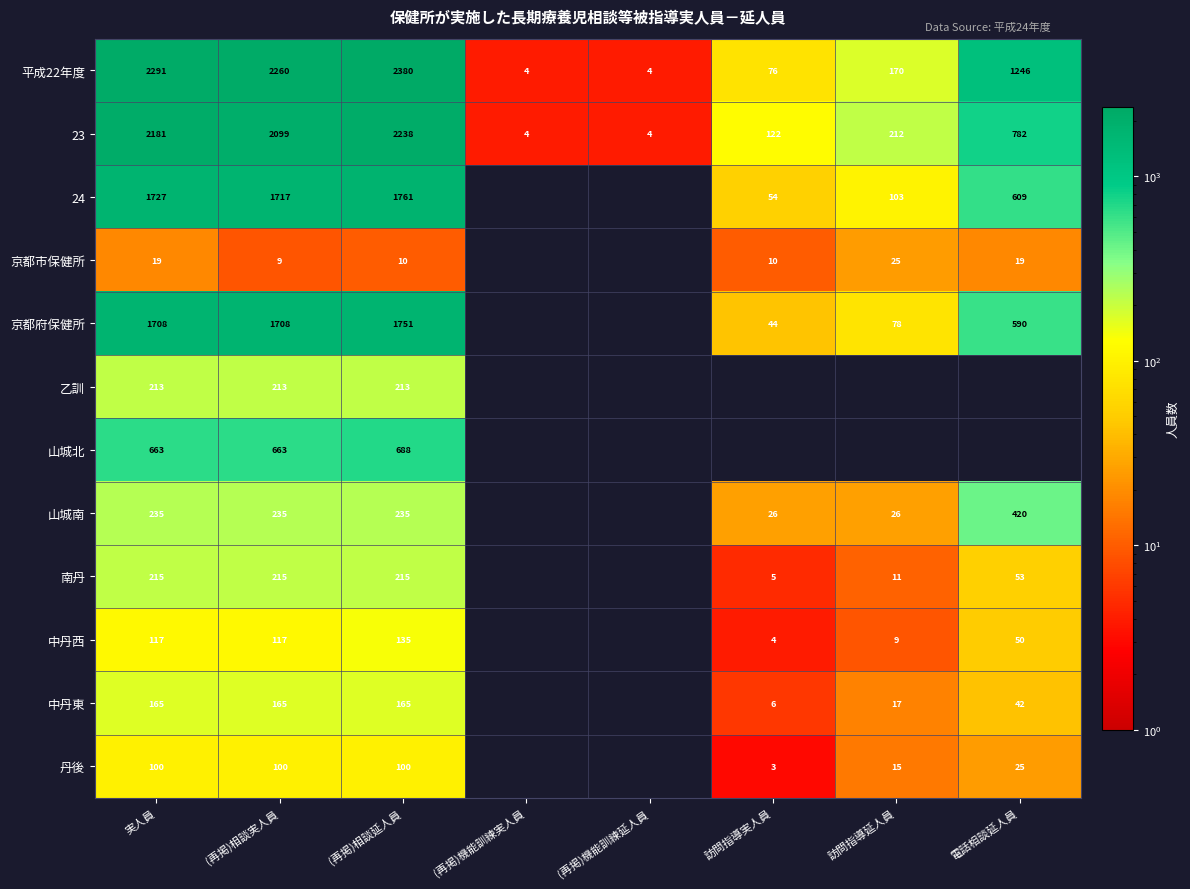

Rank the series at 実人員 from highest to lowest value.

平成22年度, 23, 24, 京都府保健所, 山城北, 山城南, 南丹, 乙訓, 中丹東, 中丹西, 丹後, 京都市保健所